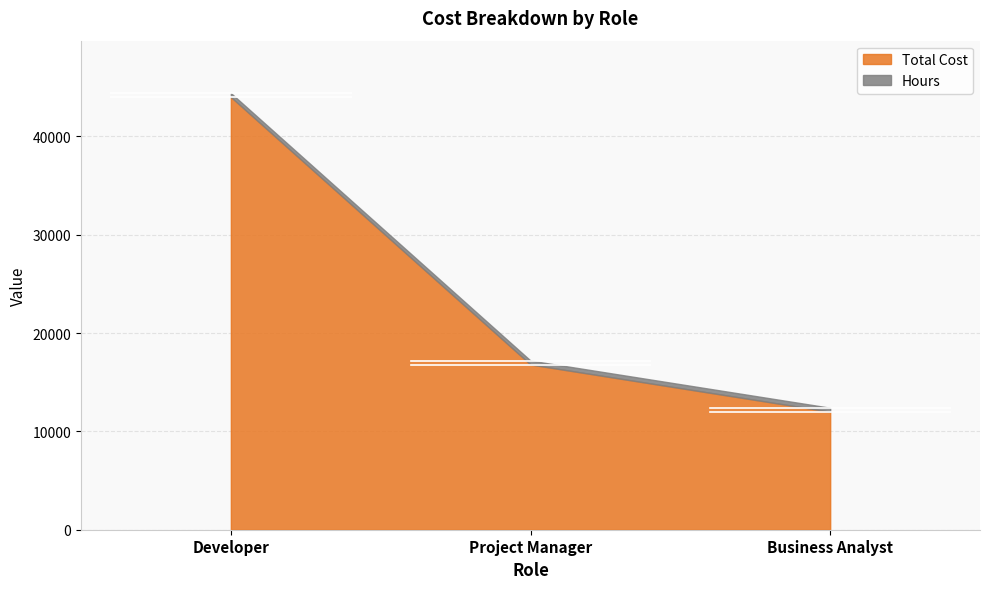

What are all the series names shown in the legend?

Total Cost, Hours